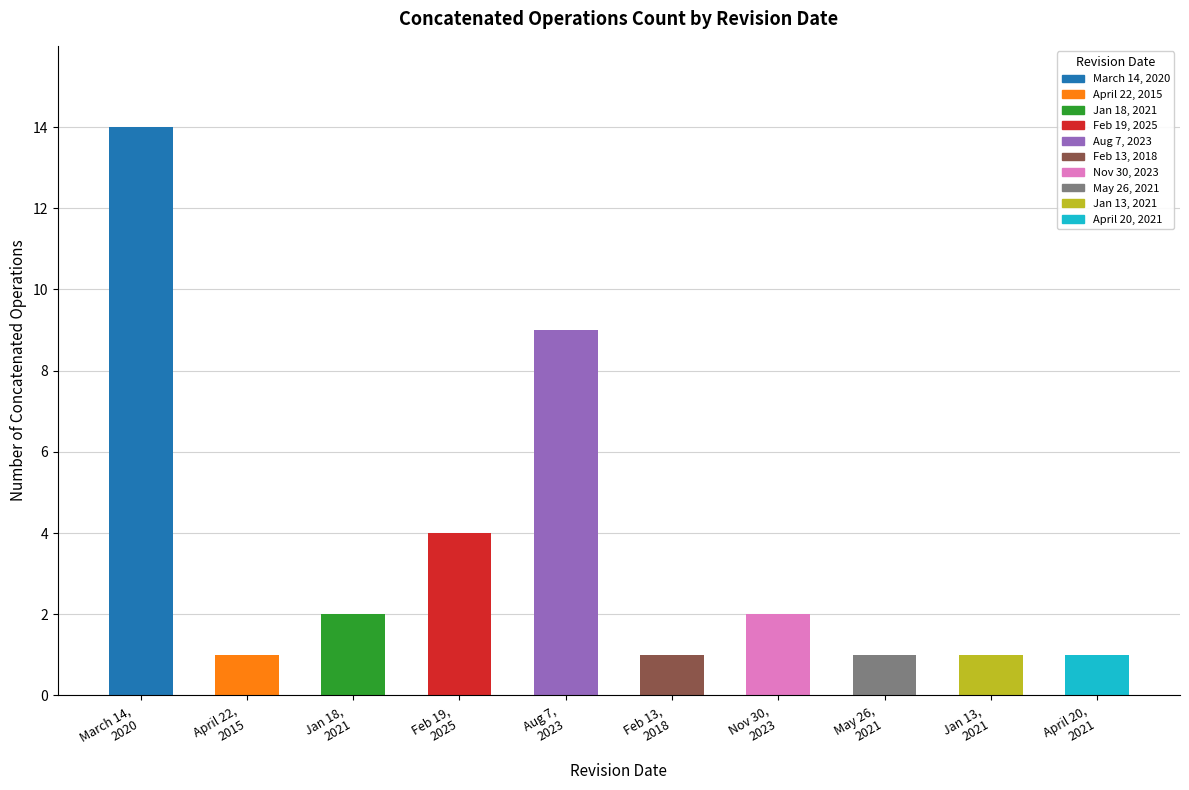

Where does the data first go above 2?

March 14,
2020